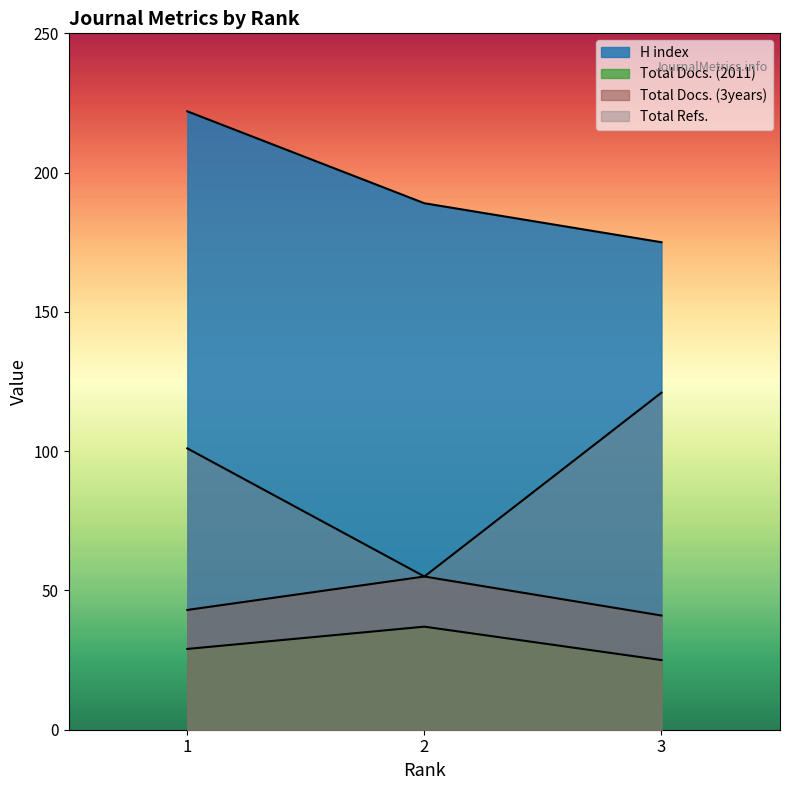

What is the difference between the maximum and minimum values in the H index series?

47